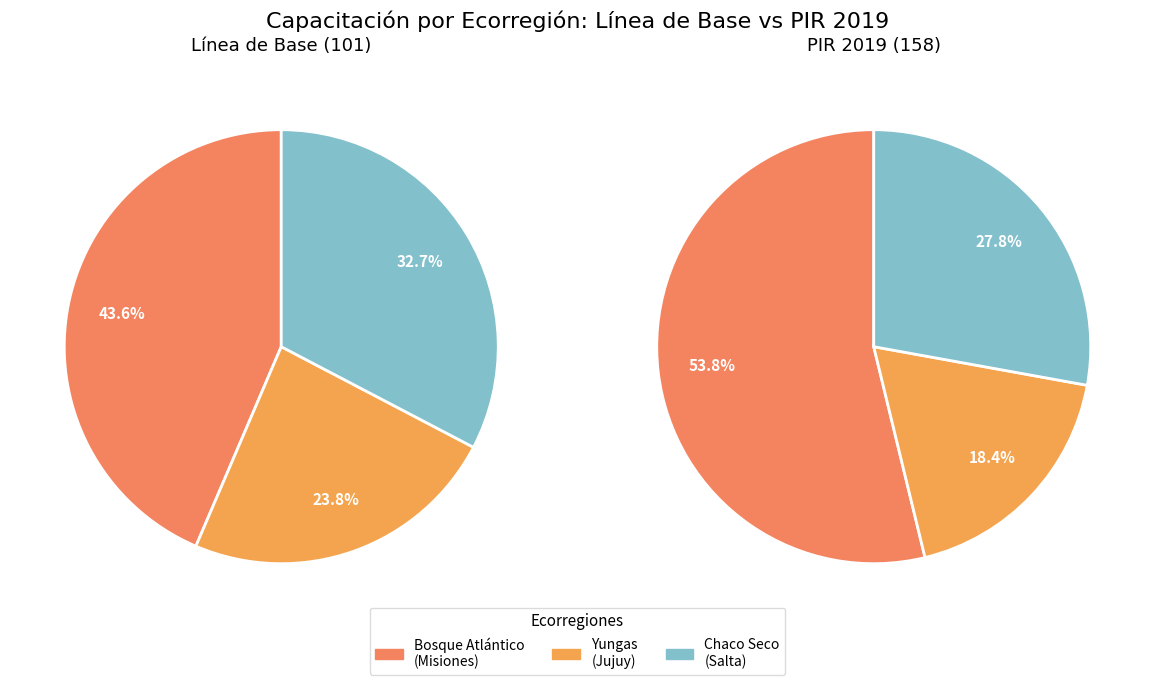

How much of the chart is everything except Chaco Seco (Salta)?

67.3%